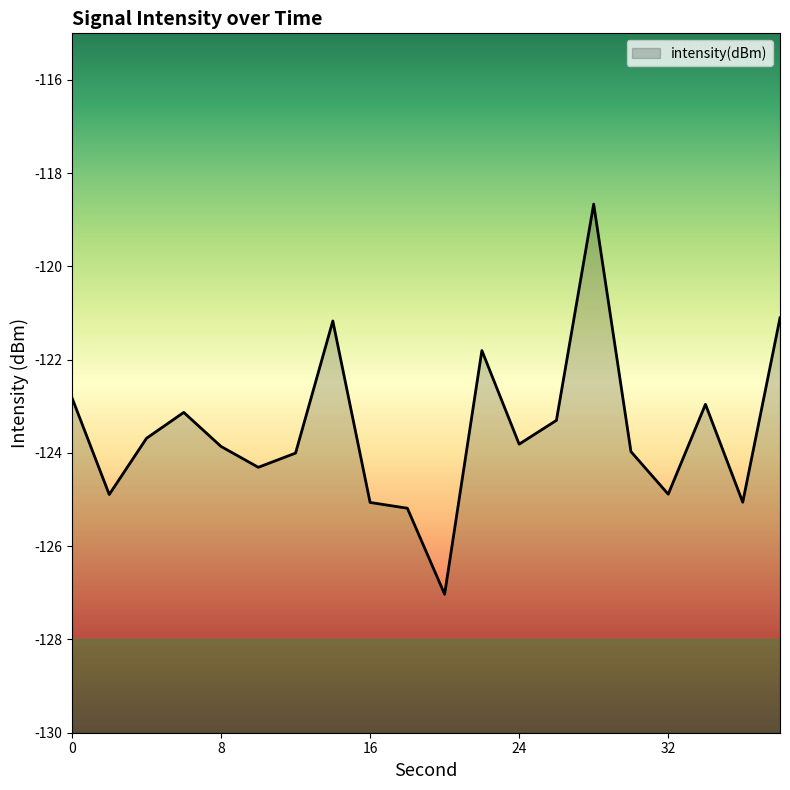

What is the sum of all values?

-2470.7